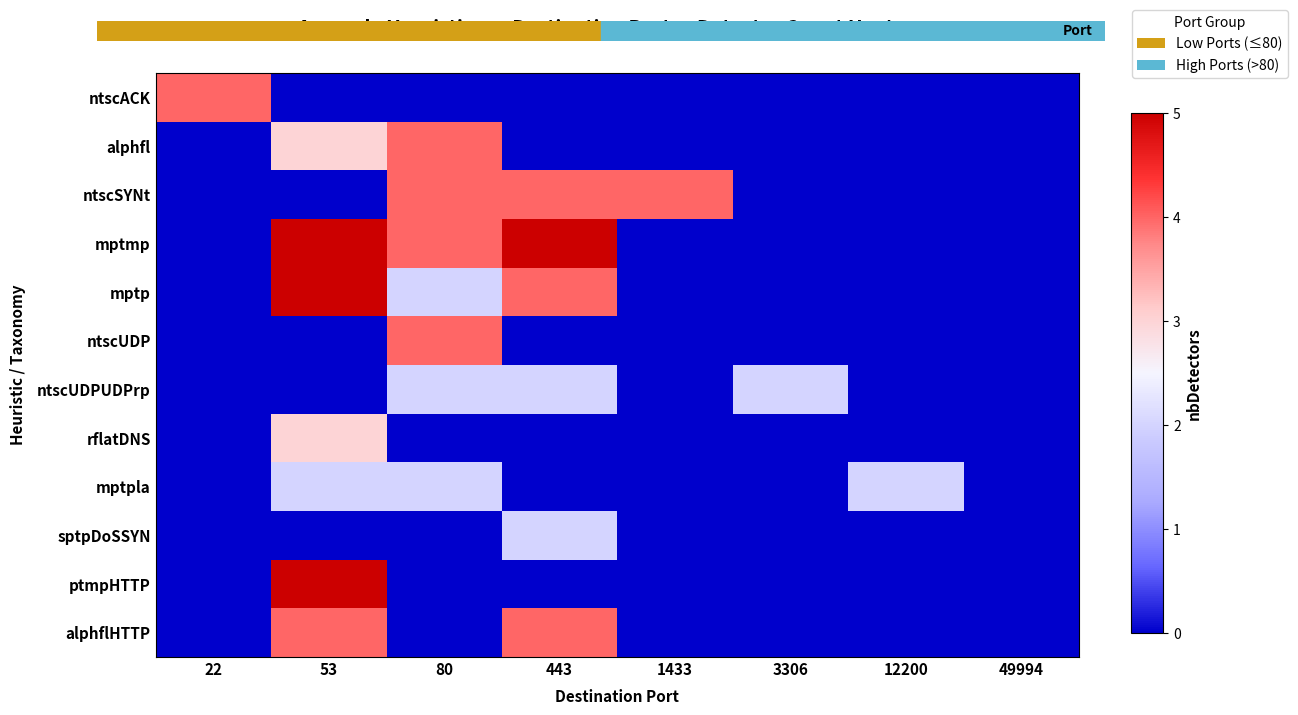

Reading left to right, what are all the values shown in this chart?

ntscACK: 22=0.8	53=0.0	80=0.0	443=0.0	1433=0.0	3306=0.0	12200=0.0	49994=0.0
alphfl: 22=0.0	53=0.6	80=0.8	443=0.0	1433=0.0	3306=0.0	12200=0.0	49994=0.0
ntscSYNt: 22=0.0	53=0.0	80=0.8	443=0.8	1433=0.8	3306=0.0	12200=0.0	49994=0.0
mptmp: 22=0.0	53=1.0	80=0.8	443=1.0	1433=0.0	3306=0.0	12200=0.0	49994=0.0
mptp: 22=0.0	53=1.0	80=0.4	443=0.8	1433=0.0	3306=0.0	12200=0.0	49994=0.0
ntscUDP: 22=0.0	53=0.0	80=0.8	443=0.0	1433=0.0	3306=0.0	12200=0.0	49994=0.0
ntscUDPUDPrp: 22=0.0	53=0.0	80=0.4	443=0.4	1433=0.0	3306=0.4	12200=0.0	49994=0.0
rflatDNS: 22=0.0	53=0.6	80=0.0	443=0.0	1433=0.0	3306=0.0	12200=0.0	49994=0.0
mptpla: 22=0.0	53=0.4	80=0.4	443=0.0	1433=0.0	3306=0.0	12200=0.4	49994=0.0
sptpDoSSYN: 22=0.0	53=0.0	80=0.0	443=0.4	1433=0.0	3306=0.0	12200=0.0	49994=0.0
ptmpHTTP: 22=0.0	53=1.0	80=0.0	443=0.0	1433=0.0	3306=0.0	12200=0.0	49994=0.0
alphflHTTP: 22=0.0	53=0.8	80=0.0	443=0.8	1433=0.0	3306=0.0	12200=0.0	49994=0.0